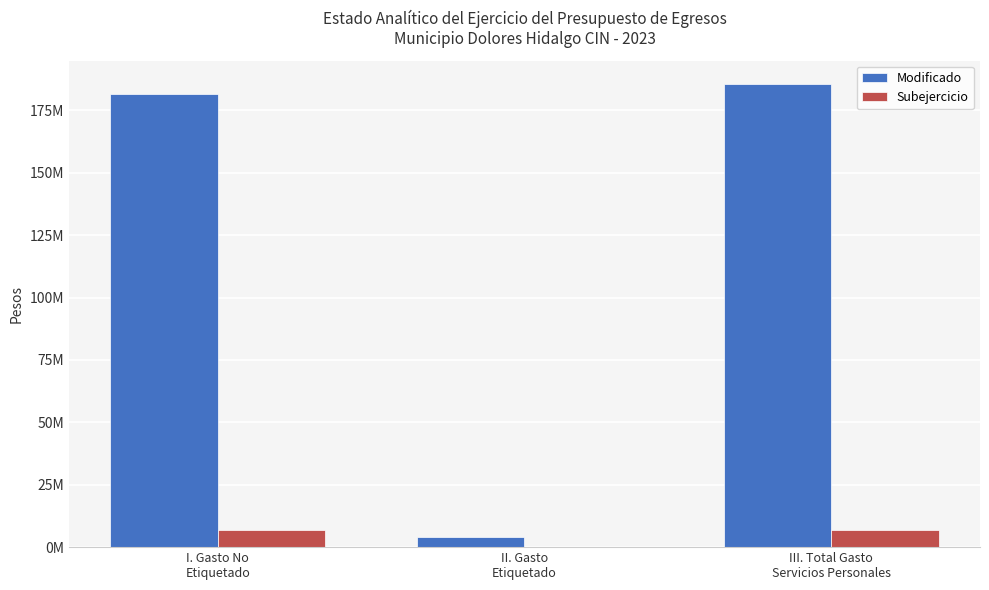

What are all the series names shown in the legend?

Modificado, Subejercicio